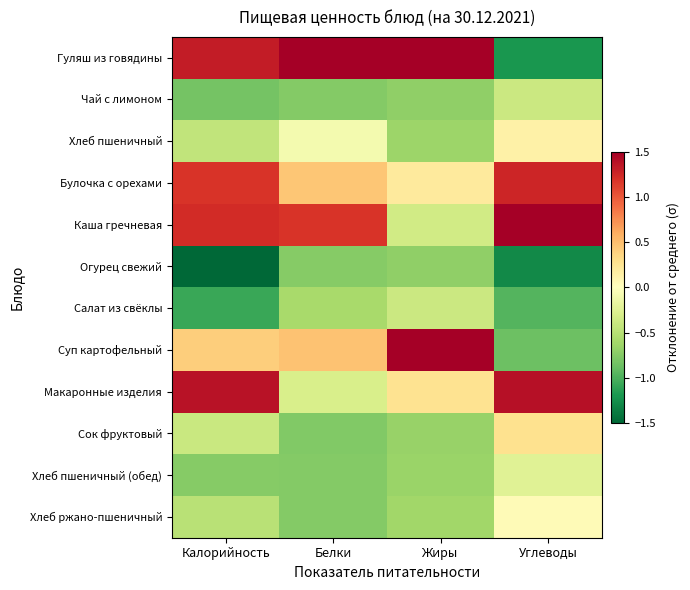

At Белки, list the series in order from largest to smallest.

Гуляш из говядины, Каша гречневая, Суп картофельный, Булочка с орехами, Хлеб пшеничный, Макаронные изделия, Салат из свёклы, Огурец свежий, Хлеб ржано-пшеничный, Чай с лимоном, Хлеб пшеничный (обед), Сок фруктовый